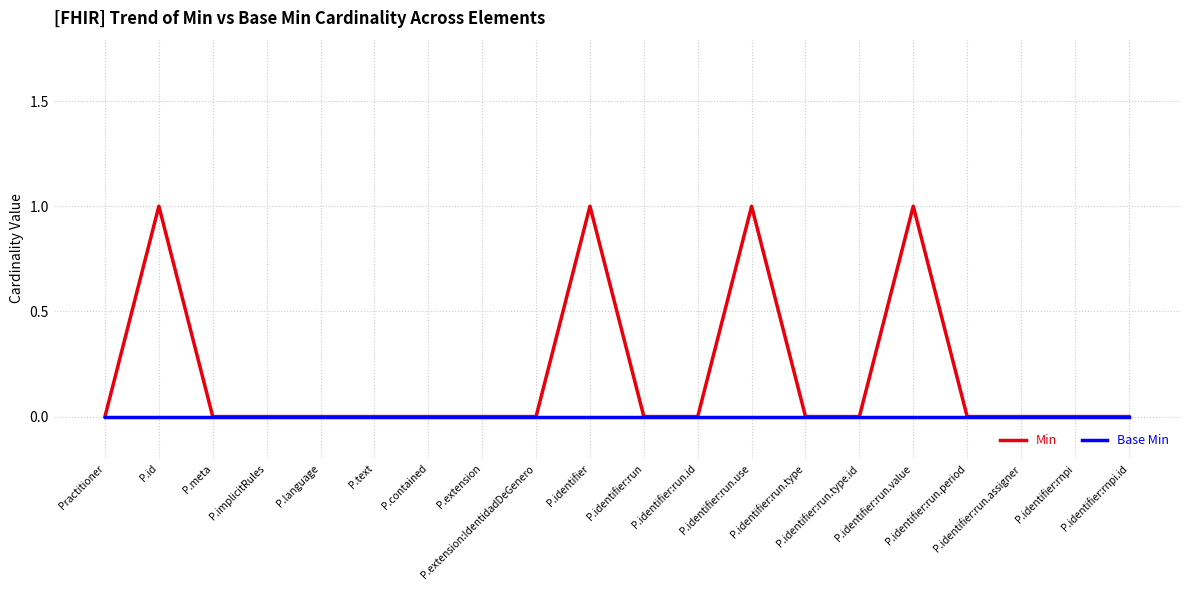

Which series has the largest total across all categories?

Min